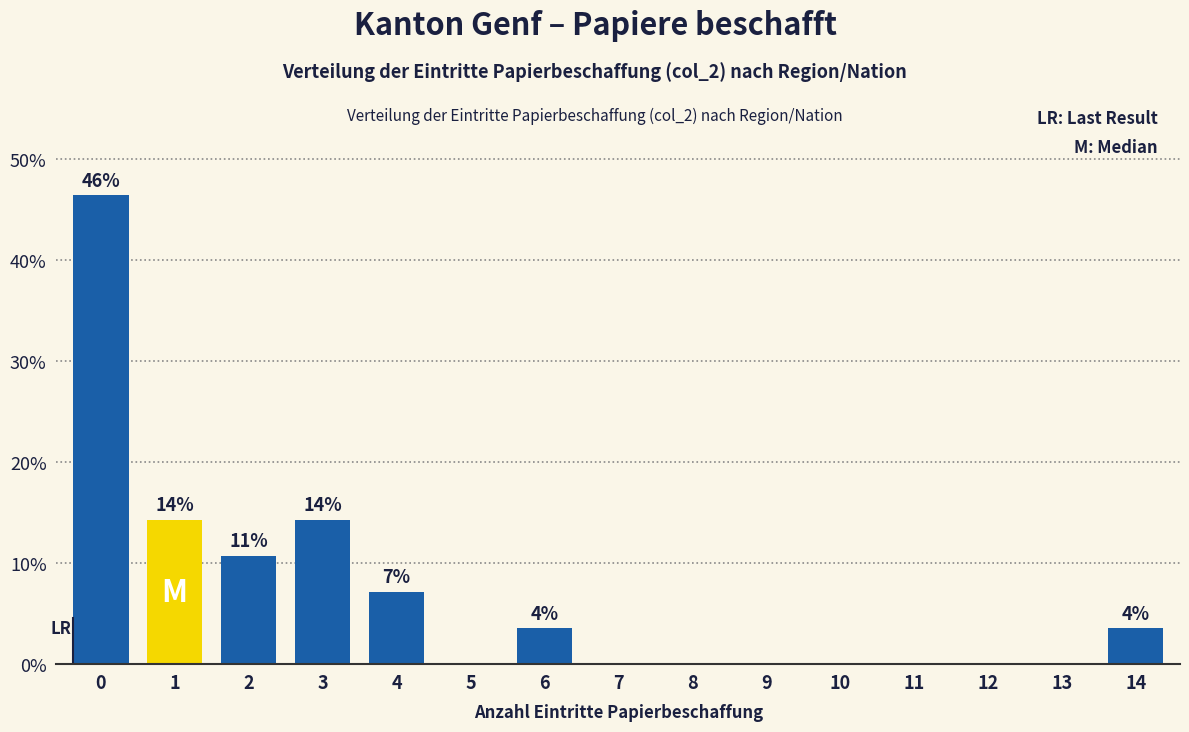

Reading left to right, extract all data points from this chart.

0=46.4	1=14.3	2=10.7	3=14.3	4=7.1	5=0.0	6=3.6	7=0.0	8=0.0	9=0.0	10=0.0	11=0.0	12=0.0	13=0.0	14=3.6